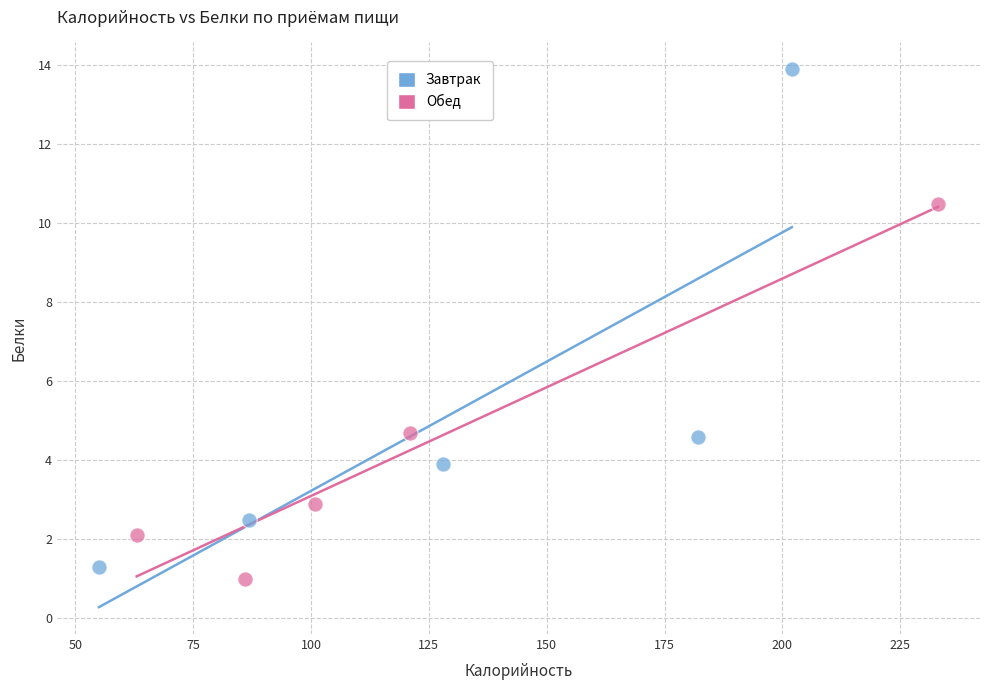

Which series reaches the minimum Y coordinate?

Обед